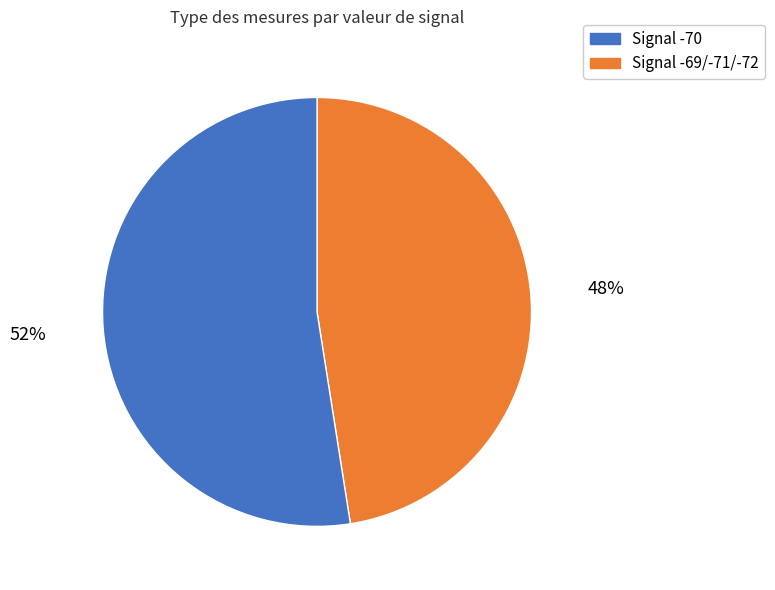

Does any single category account for the majority?

Yes